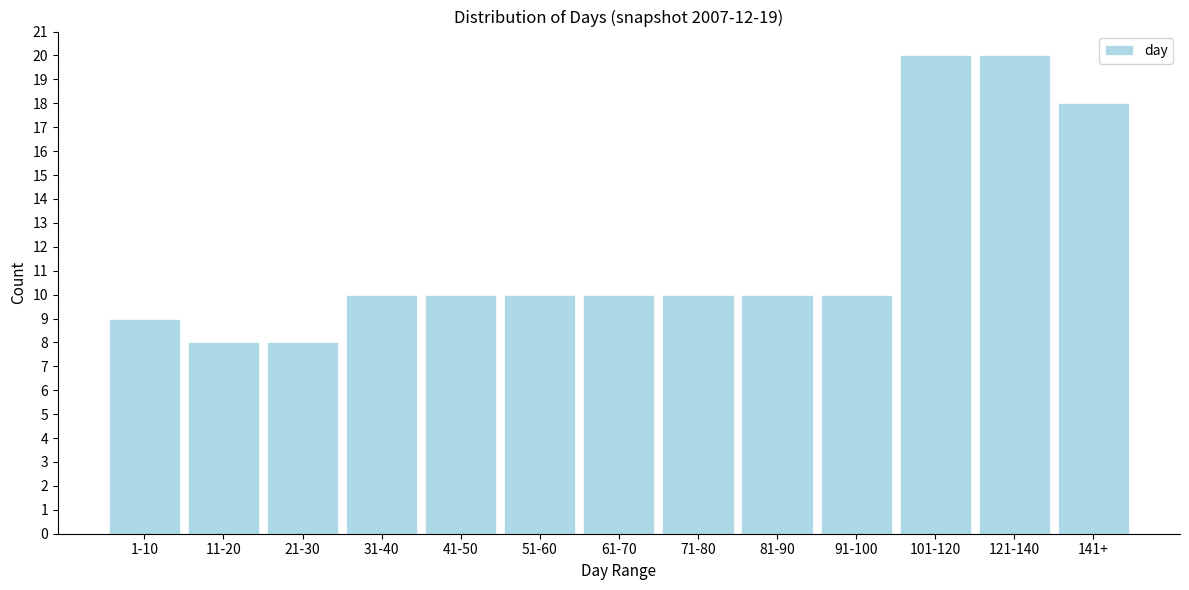

Reading left to right, transcribe all the data shown in this chart.

1-10=9	11-20=8	21-30=8	31-40=10	41-50=10	51-60=10	61-70=10	71-80=10	81-90=10	91-100=10	101-120=20	121-140=20	141+=18